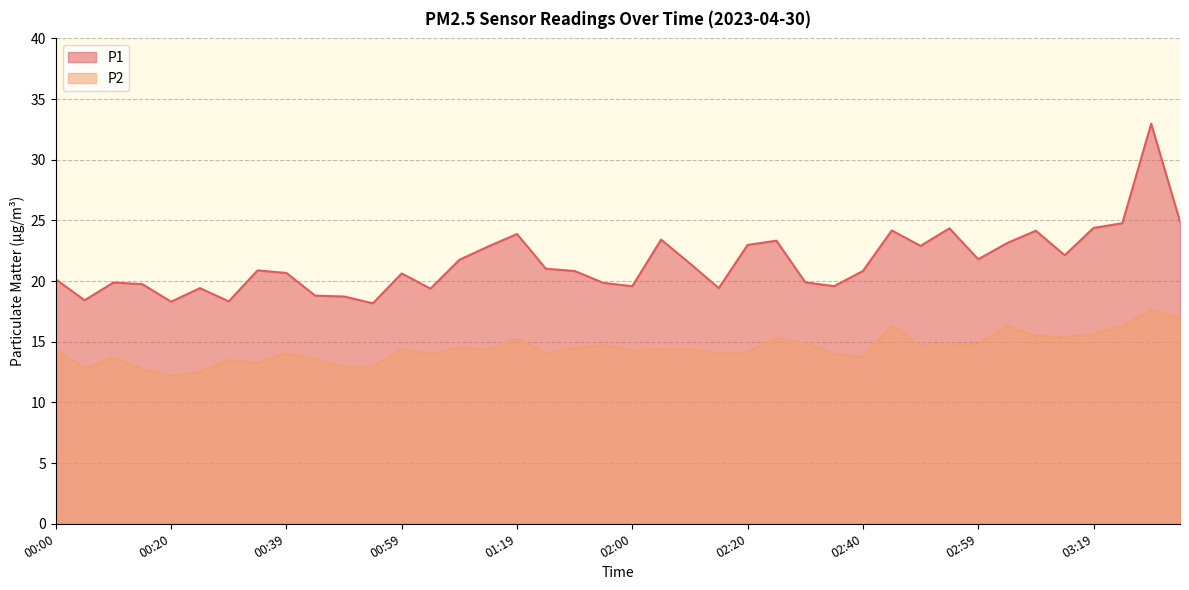

Reading left to right, what are all the values shown in this chart?

P1: 20.1	18.4	19.9	19.8	18.3	19.4	18.3	20.9	20.7	18.8	18.7	18.2	20.6	19.4	21.8	22.9	23.9	21.0	20.8	19.9	19.6	23.4	21.4	19.4	23.0	23.3	19.9	19.6	20.8	24.2	22.9	24.4	21.8	23.1	24.1	22.1	24.4	24.8	33.0	24.9
P2: 14.4	12.8	13.7	12.8	12.2	12.5	13.5	13.2	14.1	13.5	12.9	13.0	14.4	14.0	14.6	14.3	15.3	14.1	14.5	14.7	14.3	14.4	14.4	14.0	14.2	15.3	14.8	14.0	13.7	16.4	14.7	14.7	14.8	16.3	15.5	15.4	15.6	16.3	17.6	17.0